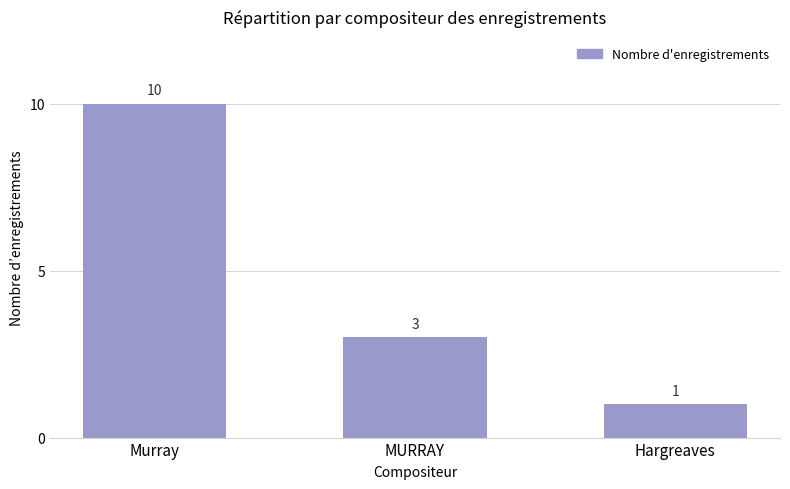

What is the label of the 2nd bar from the left?

MURRAY